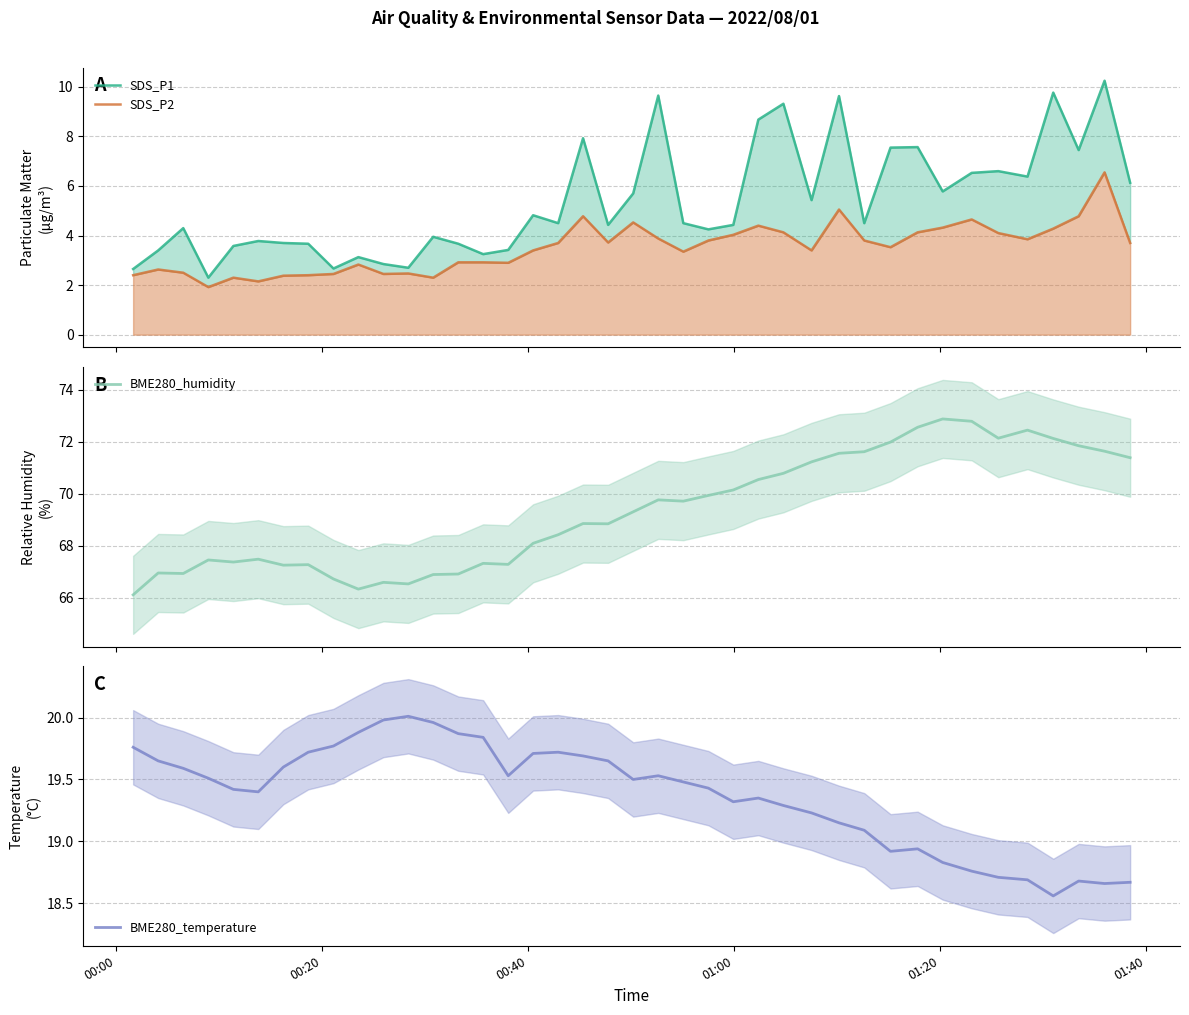

True or false: BME280_temperature has more than 0 points higher than both neighbors.

True